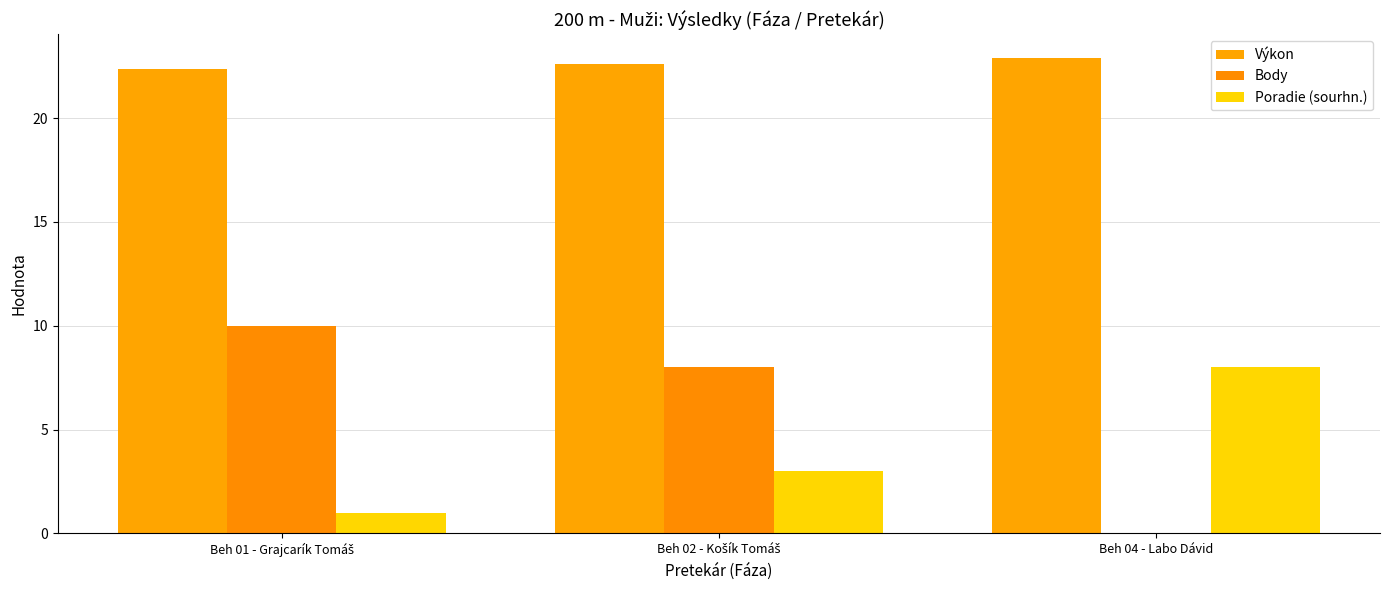

What is the difference between the maximum and minimum values in the Body series?

10.0